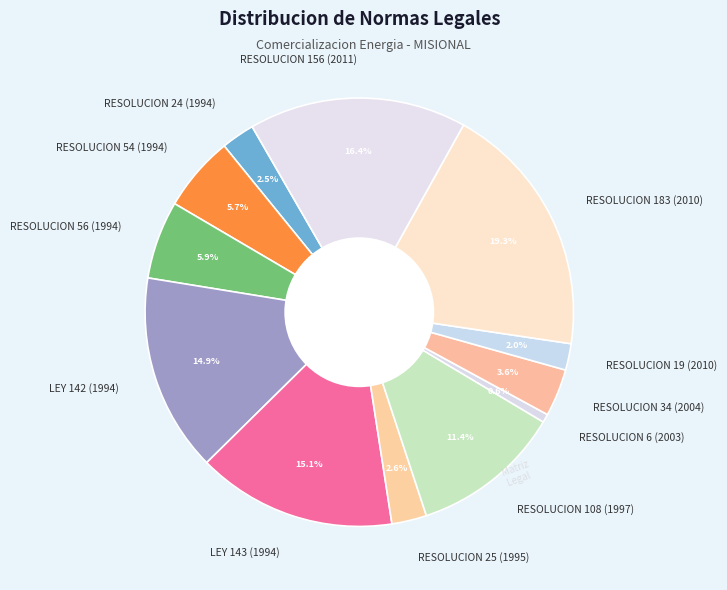

Count the number of slices in the pie.

12